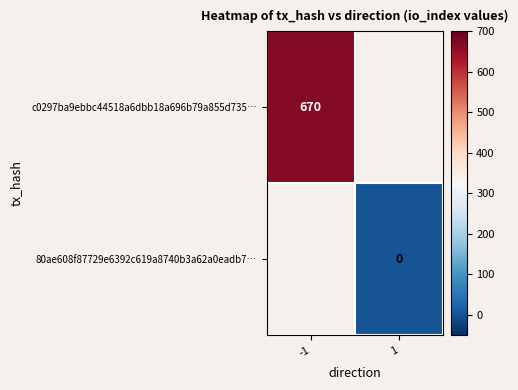

True or false: c0297ba9ebbc44518a6dbb18a696b79a855d735… has a value of 910 at -1.

False